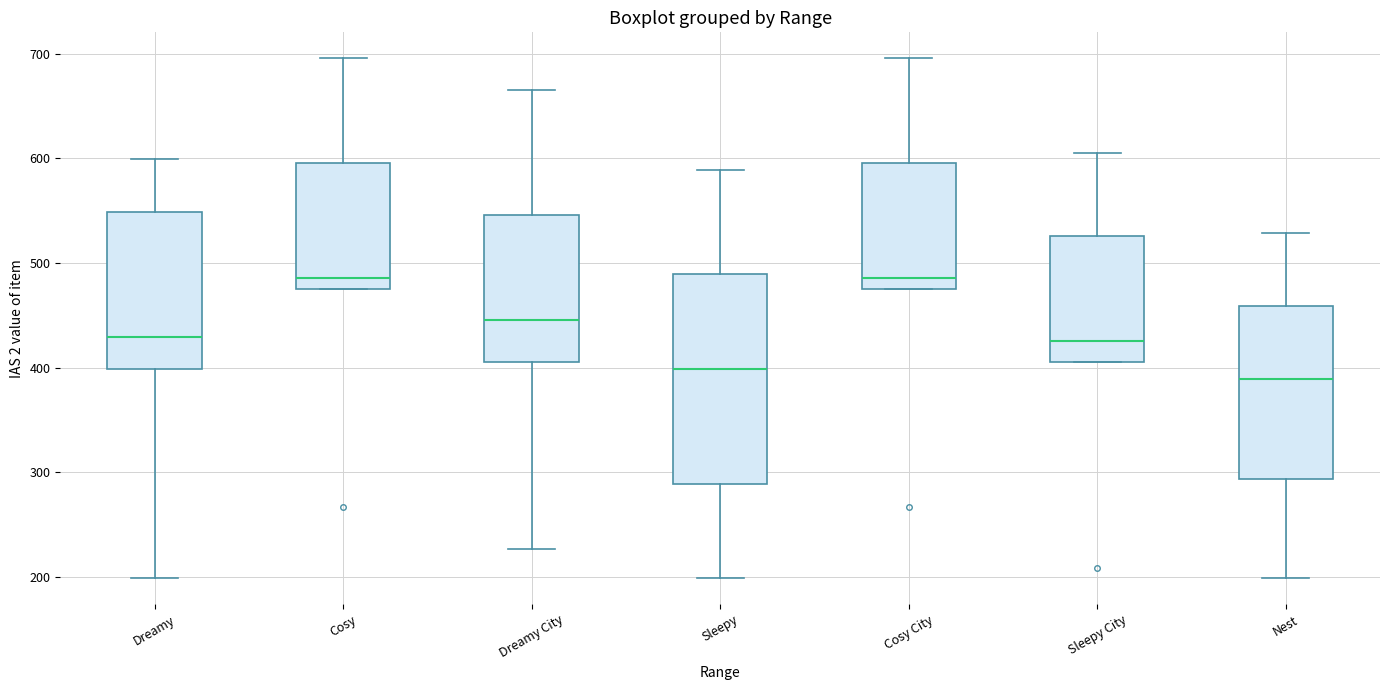

Comparing the boxes themselves (not the whiskers), which one is the tallest?

Sleepy